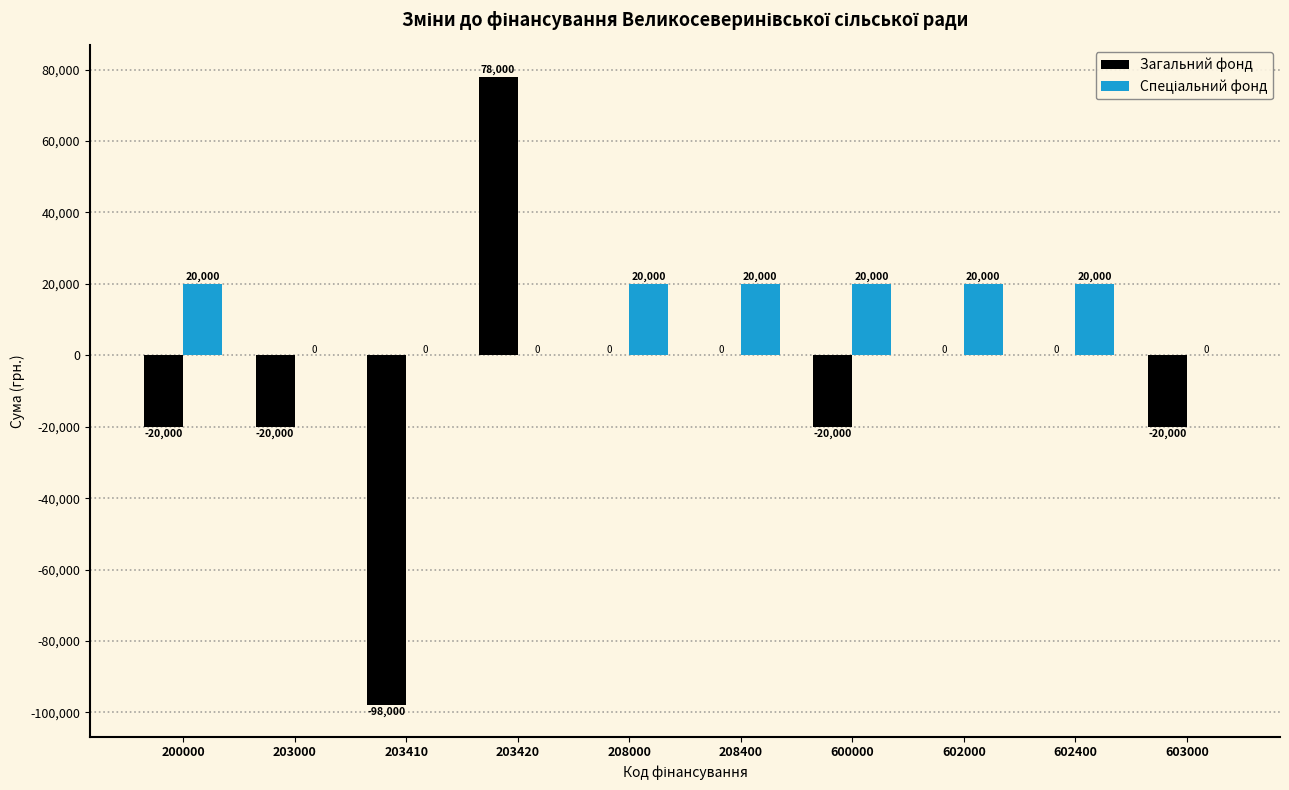

Which label corresponds to the largest value in the chart?

203420